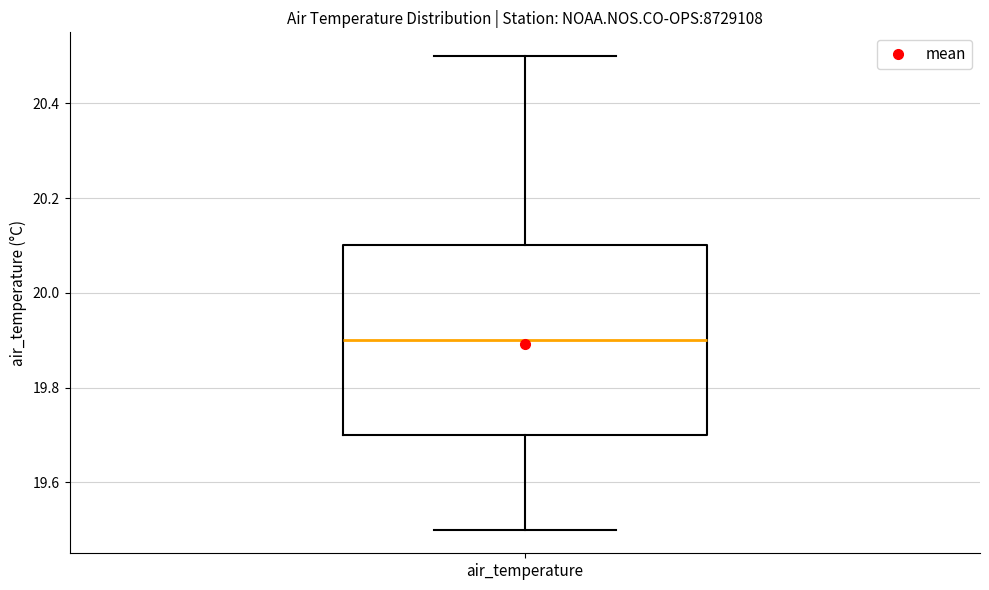

Where does the lower whisker of the box for air_temperature end on the y-axis? The values are not printed on the chart, so give them approximately, as read against the axis.

19.5